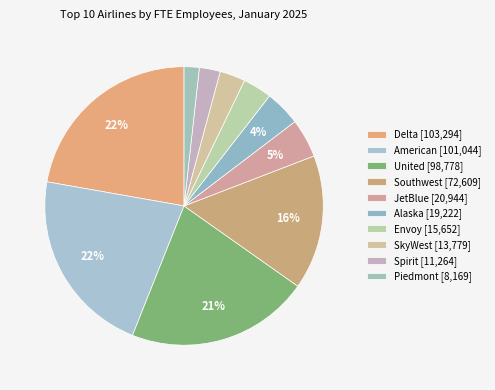

The Southwest slice represents 16% of the pie. True or false?

True